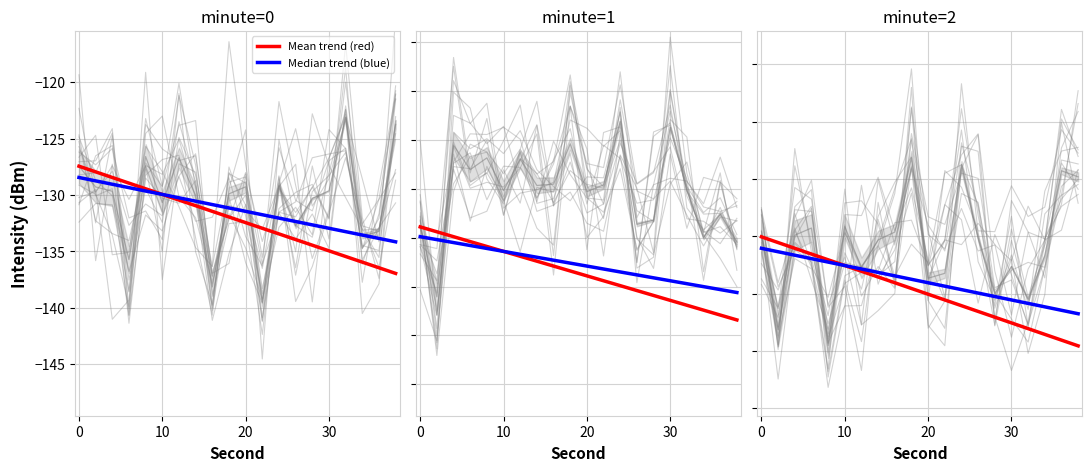

What is the sum of the Mean trend (red) values at −10 and 30?

-256.9